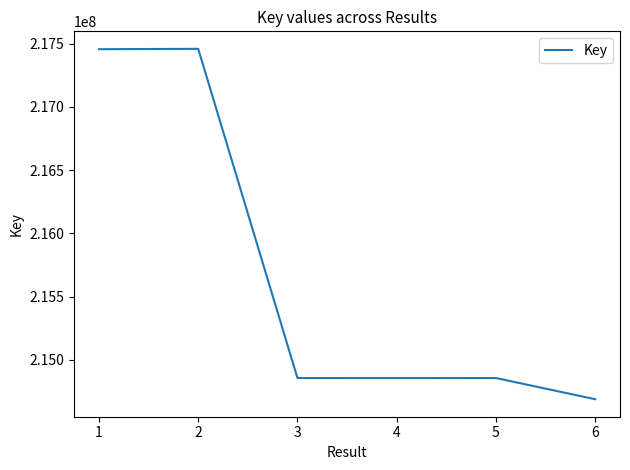

How many series are shown in this chart?

1